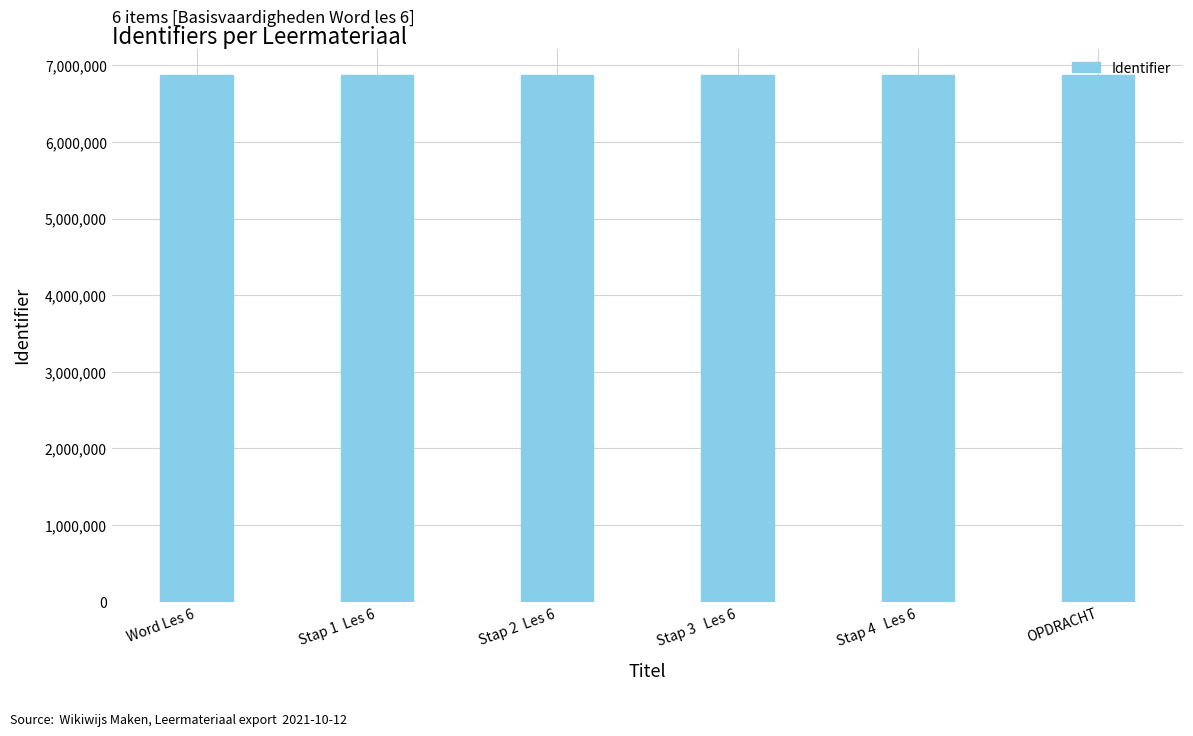

What is the maximum value shown in the chart?

6873680